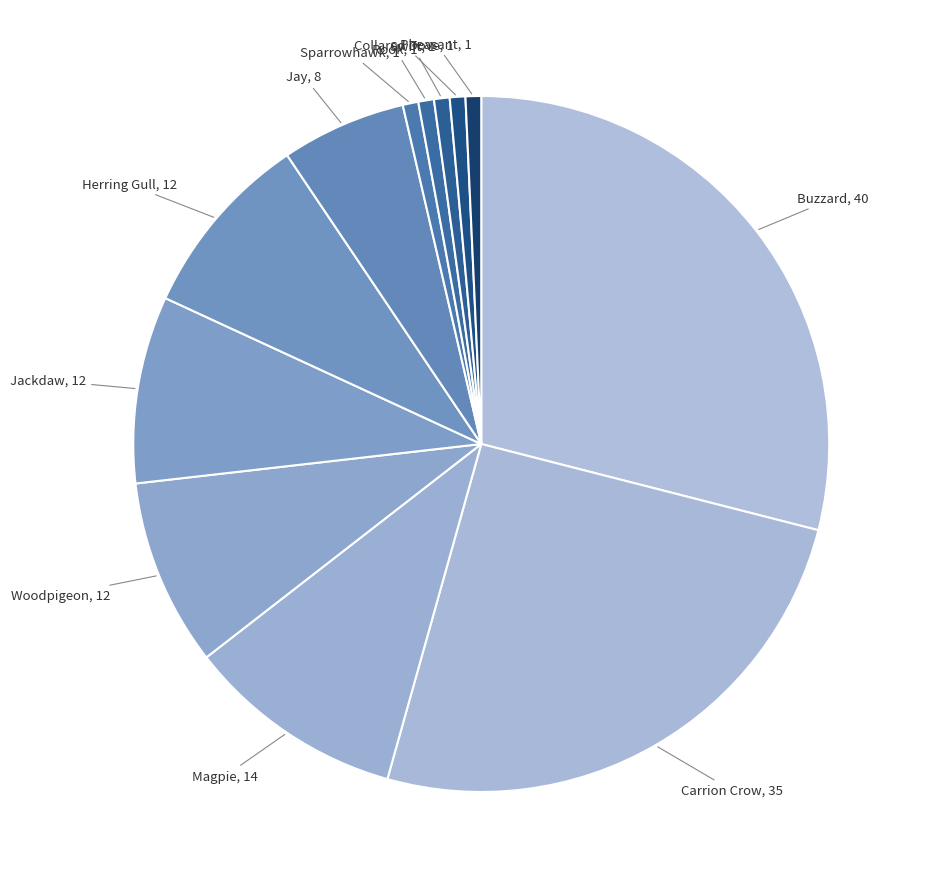

Which slice is the largest?

Buzzard